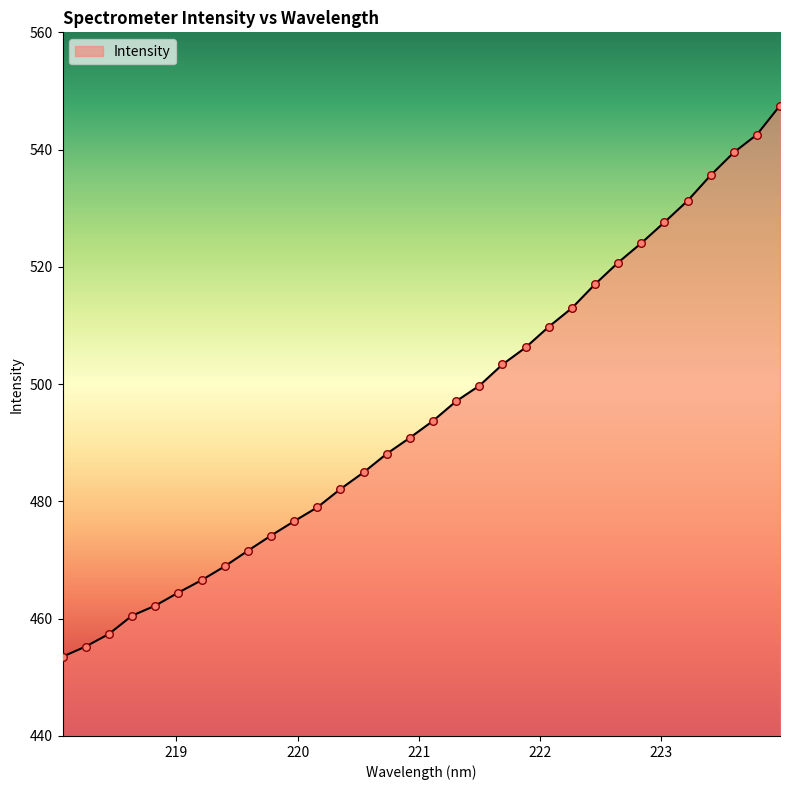

What is the greatest value displayed?

547.5